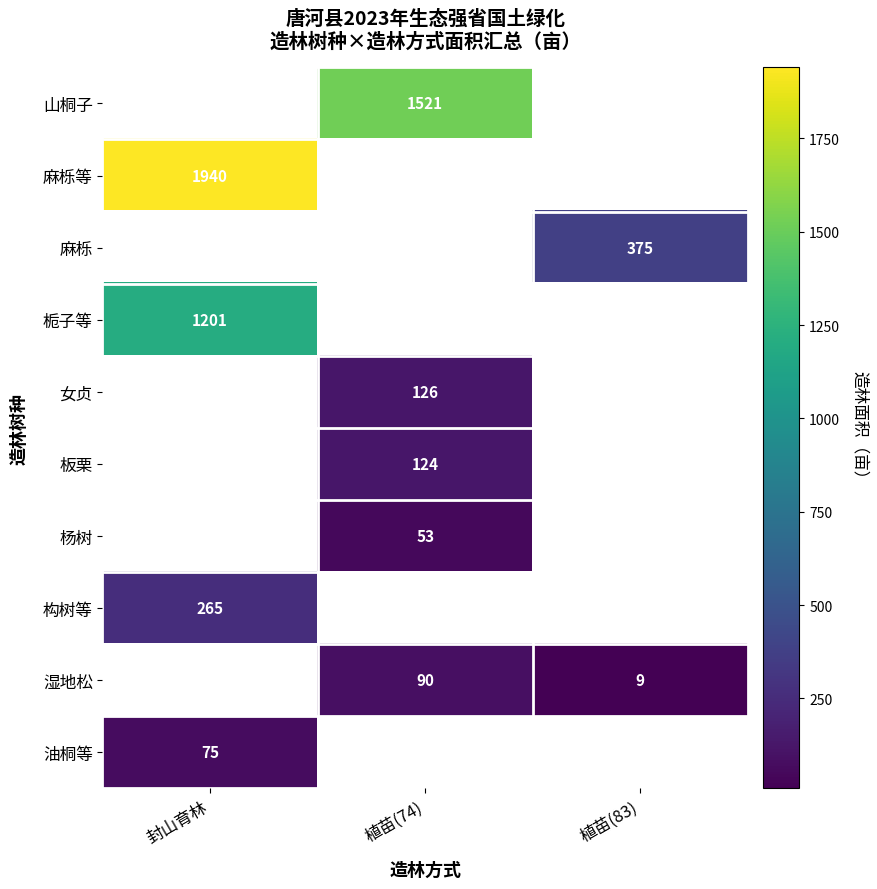

How many distinct data groups are displayed?

10